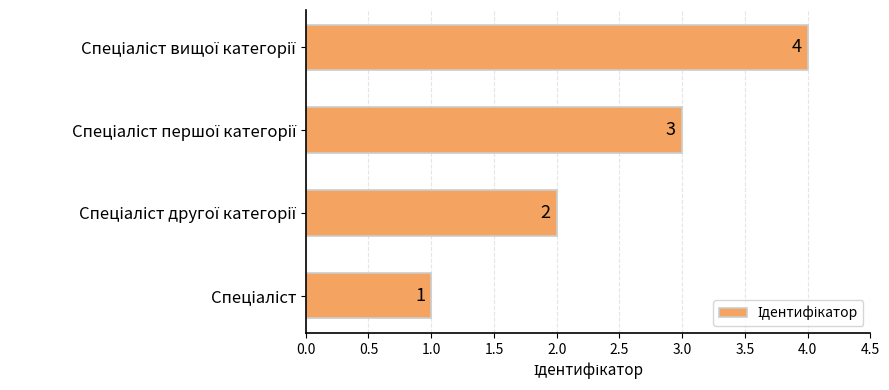

Are the bars grouped side by side (vs. stacked)?

No